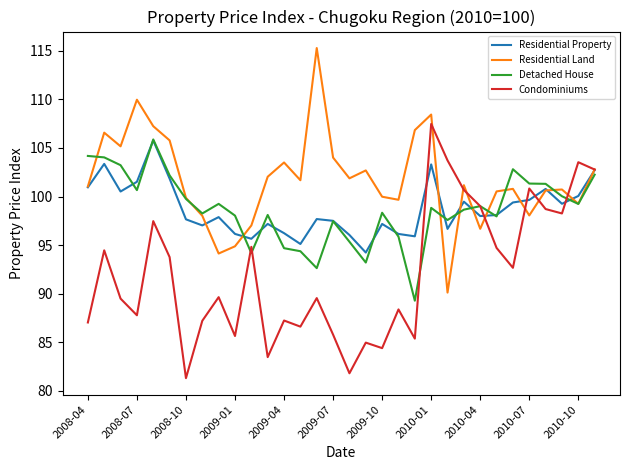

What is the maximum value shown in the chart?

115.3